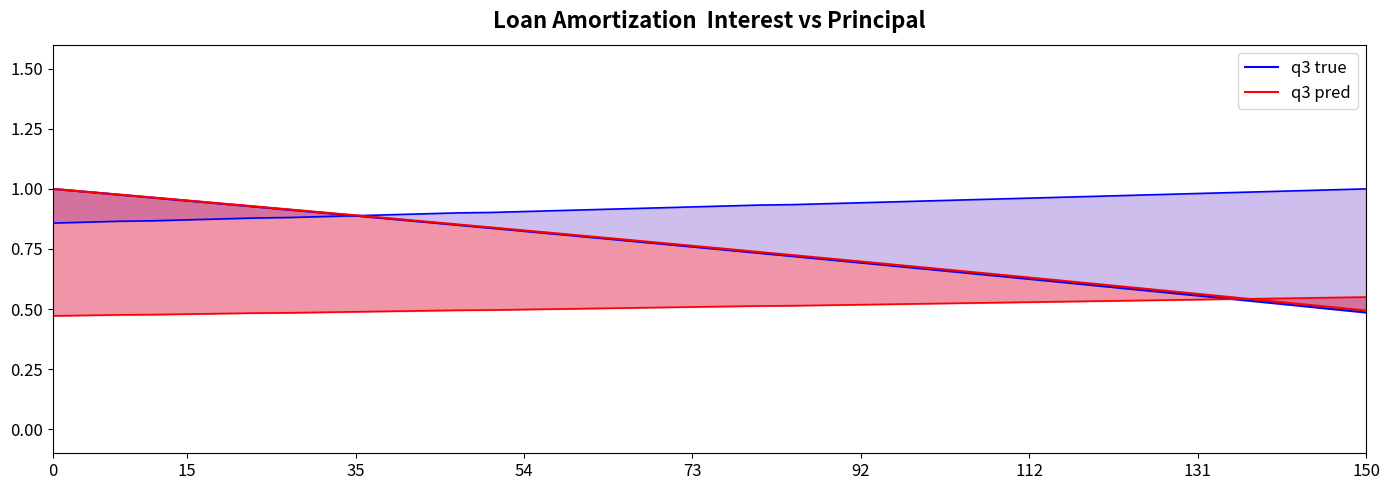

What is the value of the q3 pred point at the 24th from the left?

0.7